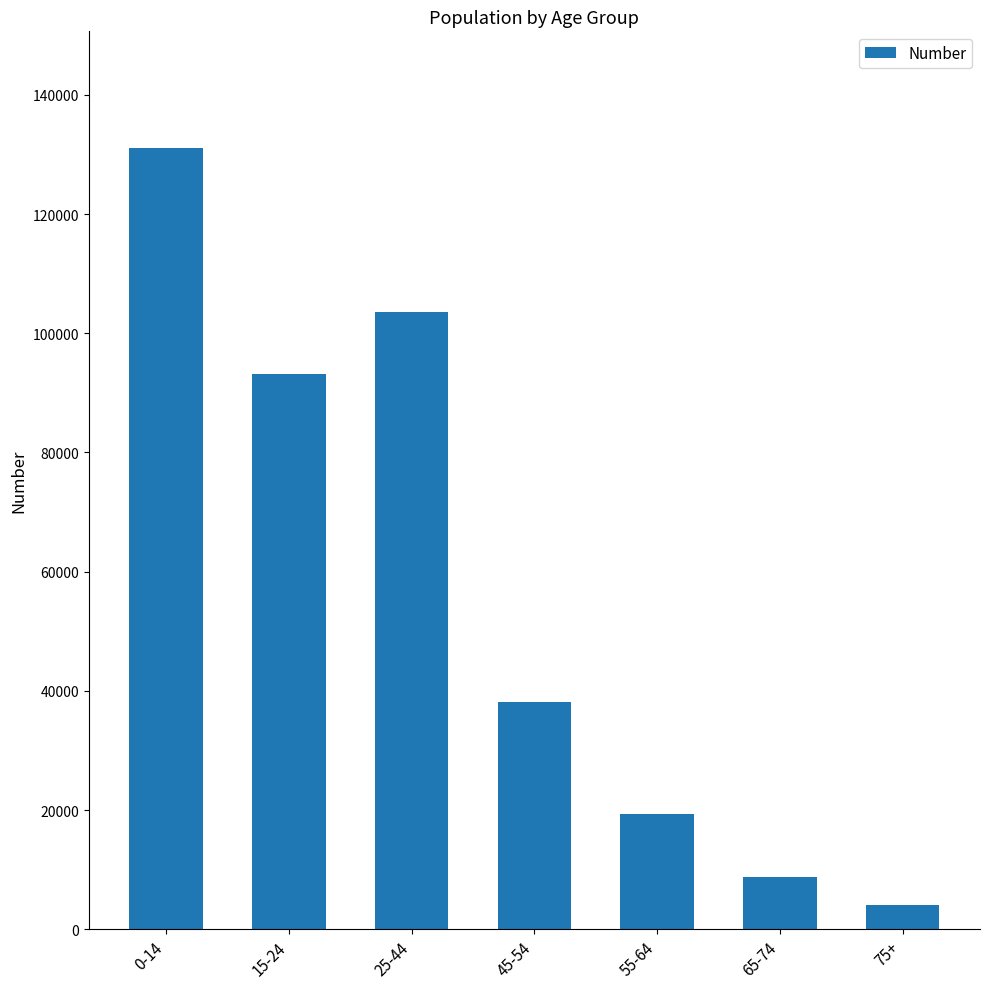

Read the value at 75+.

4128